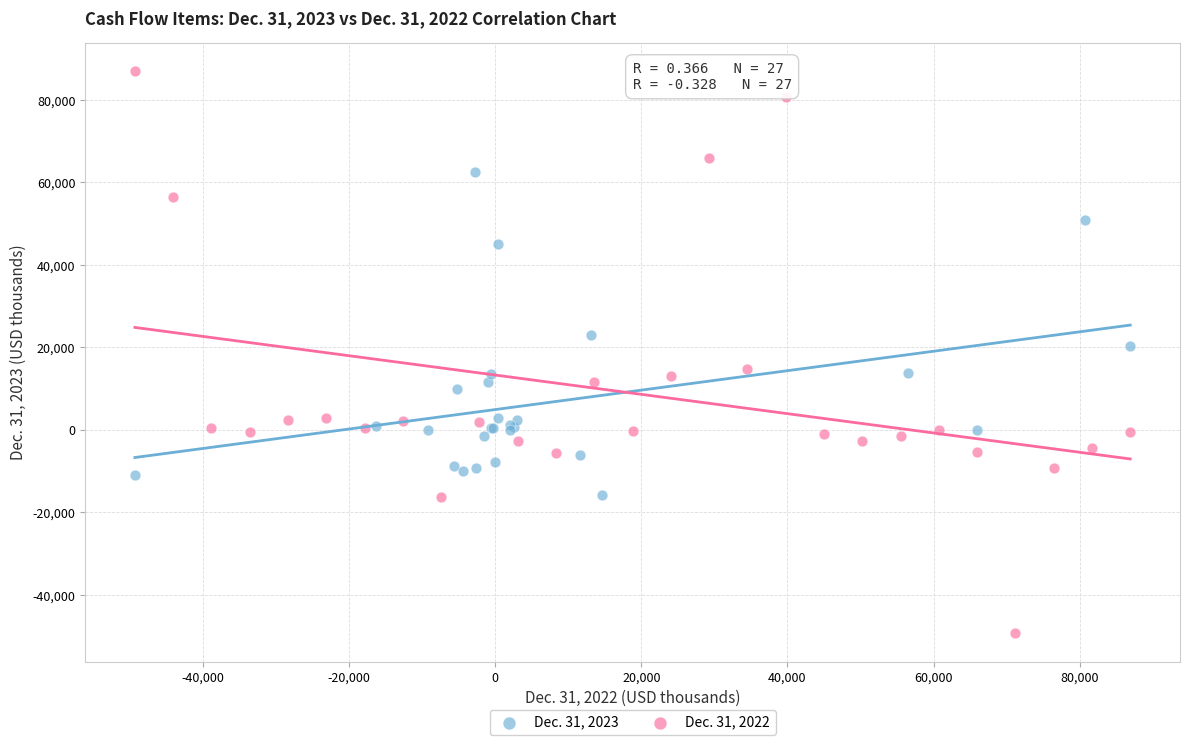

Which series contains the lowest Y value?

Dec. 31, 2022